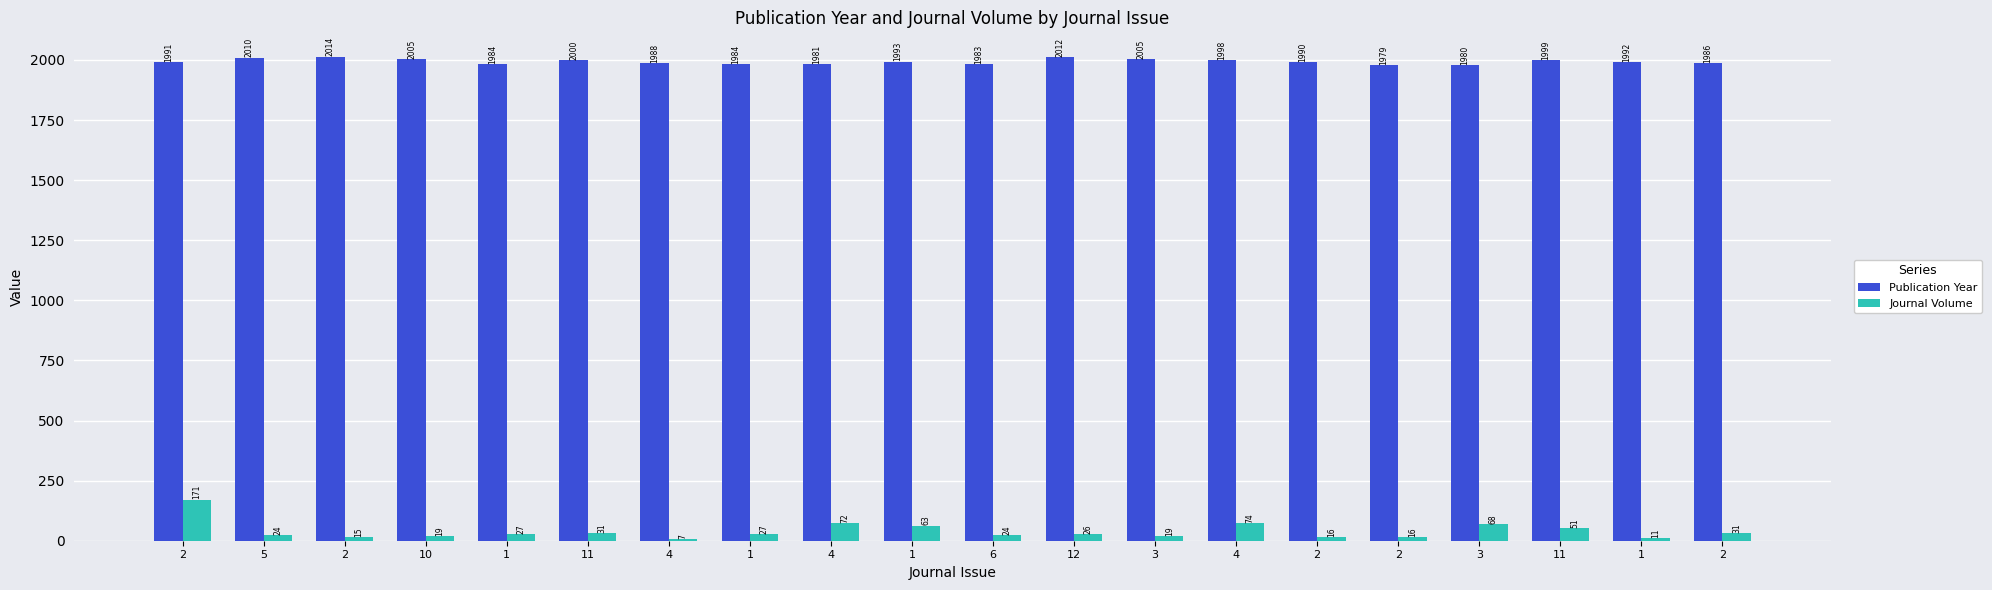

What is the label of the 11th bar from the left?

6